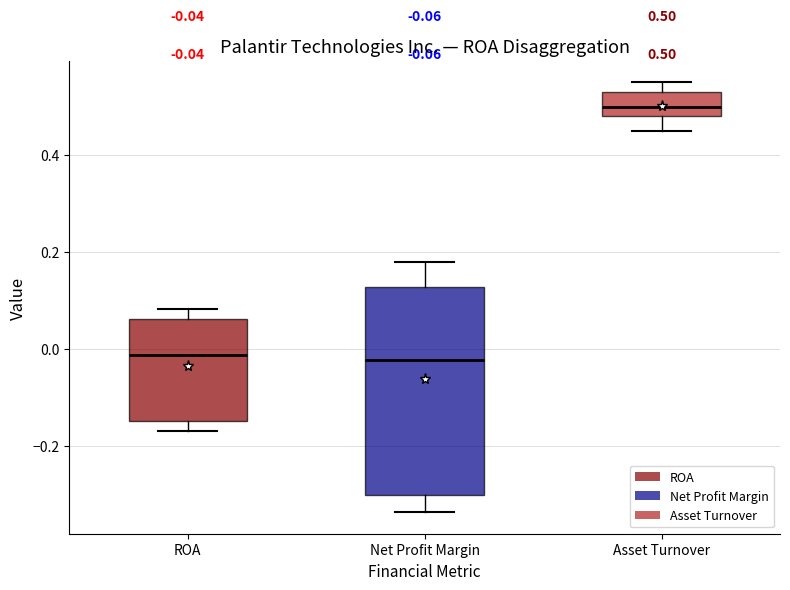

Which box is the tallest, from its lower edge to its upper edge?

Net Profit Margin